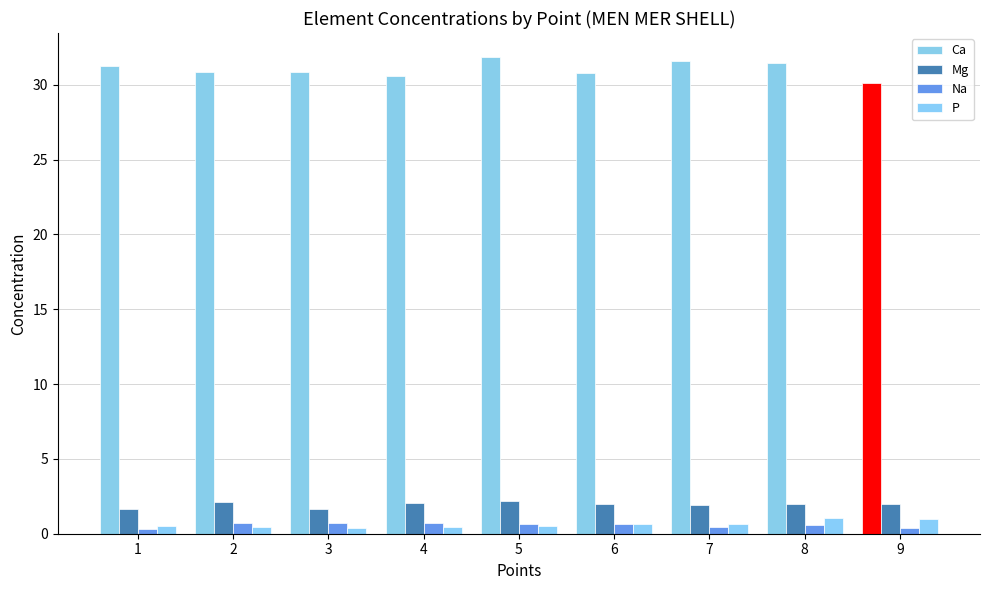

Does the chart contain stacked bars?

No